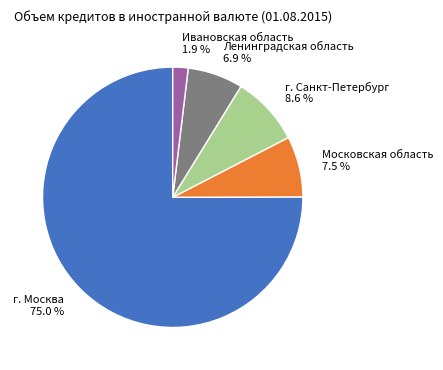

To the nearest percent, what is the combined percentage of г. Санкт-Петербург and Московская область?

16%